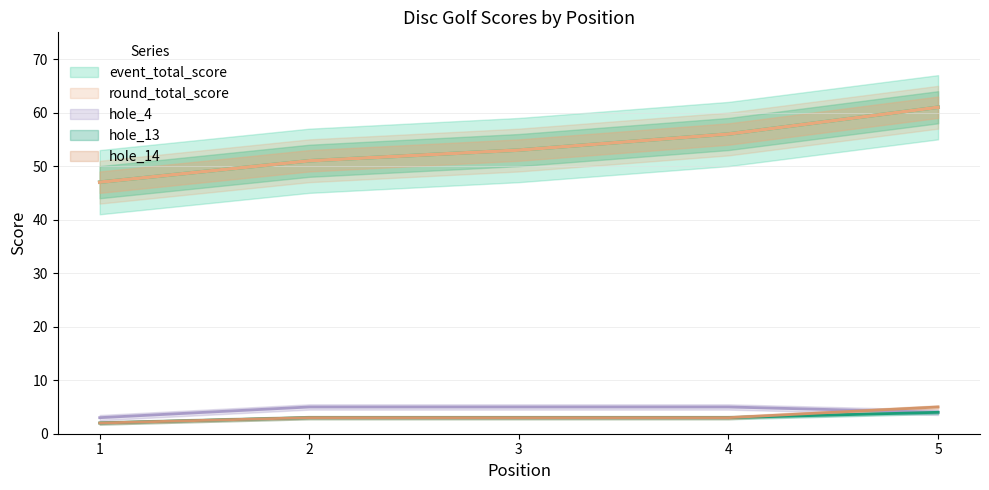

The value of round_total_score at 2 is 27. True or false?

False